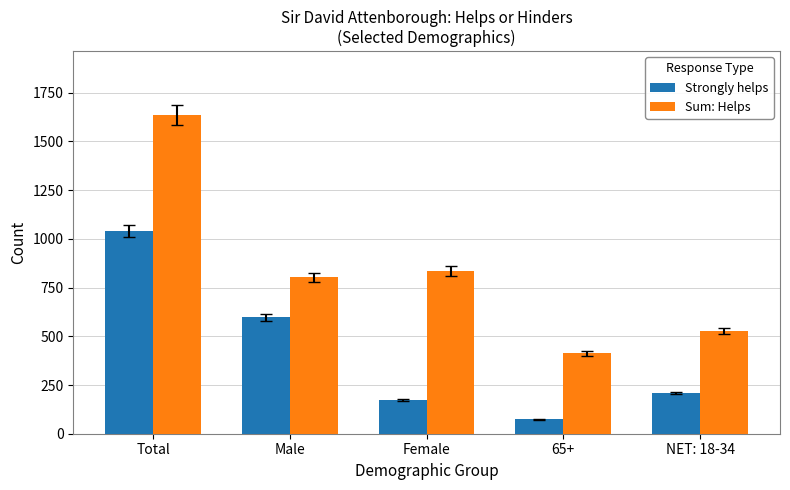

What is the difference between the maximum and minimum values in the Sum: Helps series?

1224